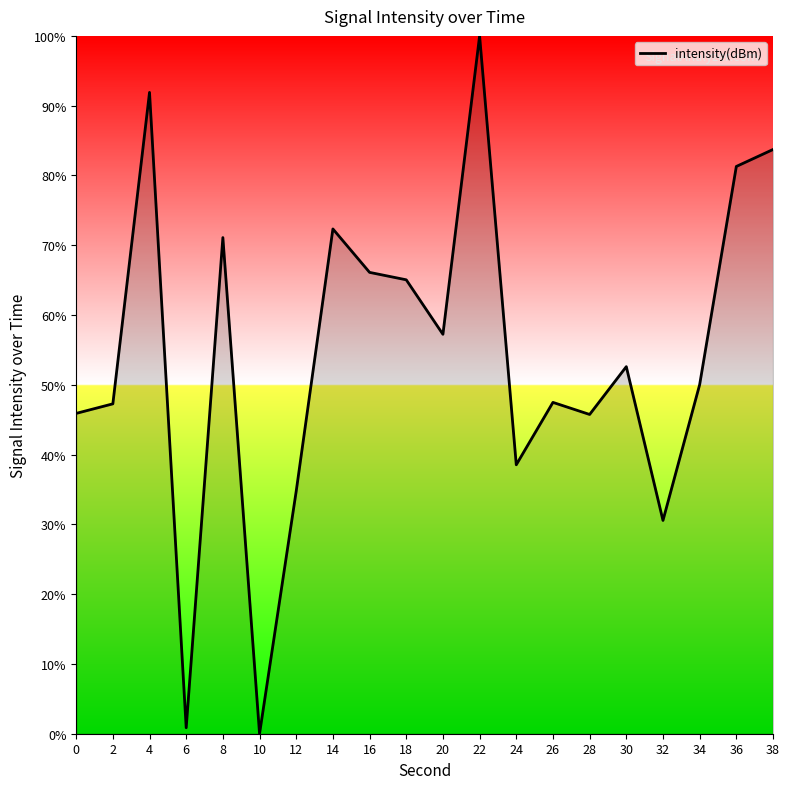

Which label corresponds to the smallest value in the chart?

10